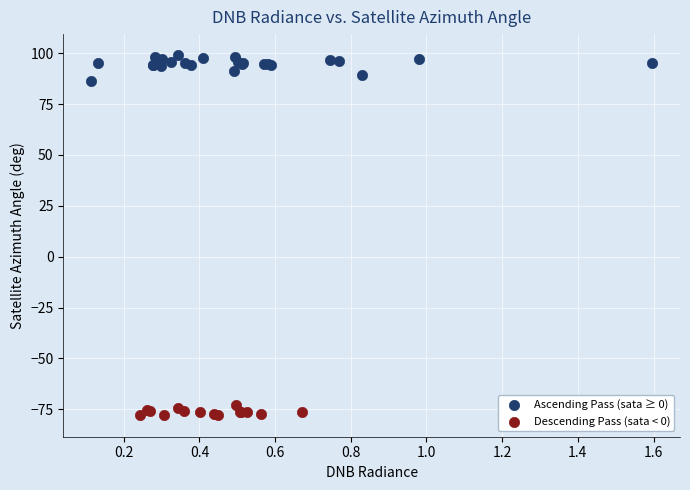

Which series contains the lowest Y value?

Descending Pass (sata < 0)